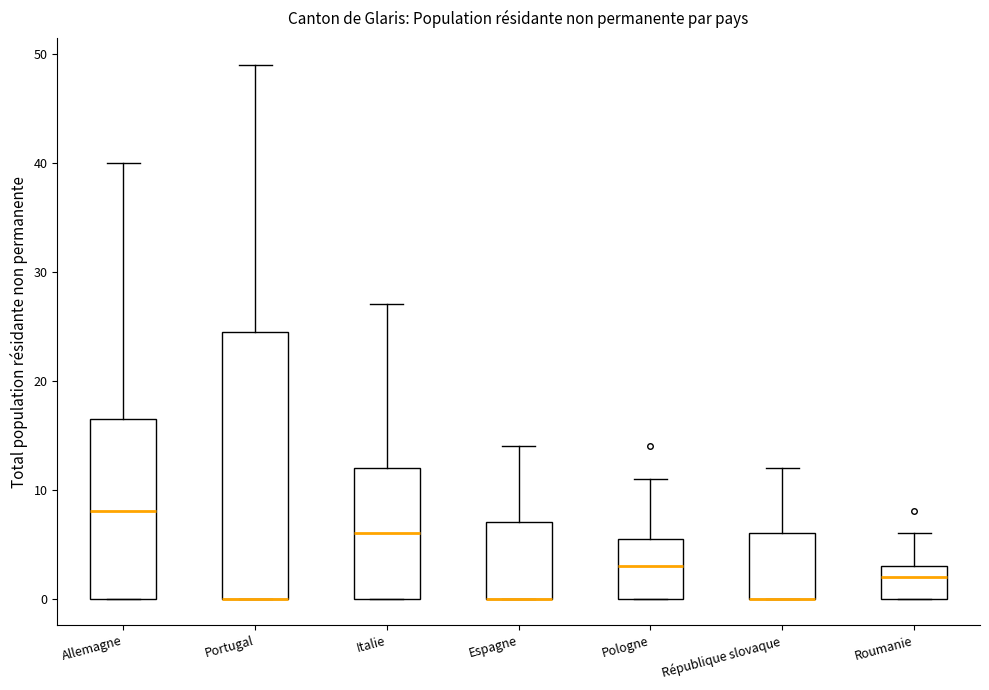

Where is the upper edge of the box for Allemagne on the y-axis? The values are not printed on the chart, so give them approximately, as read against the axis.

17